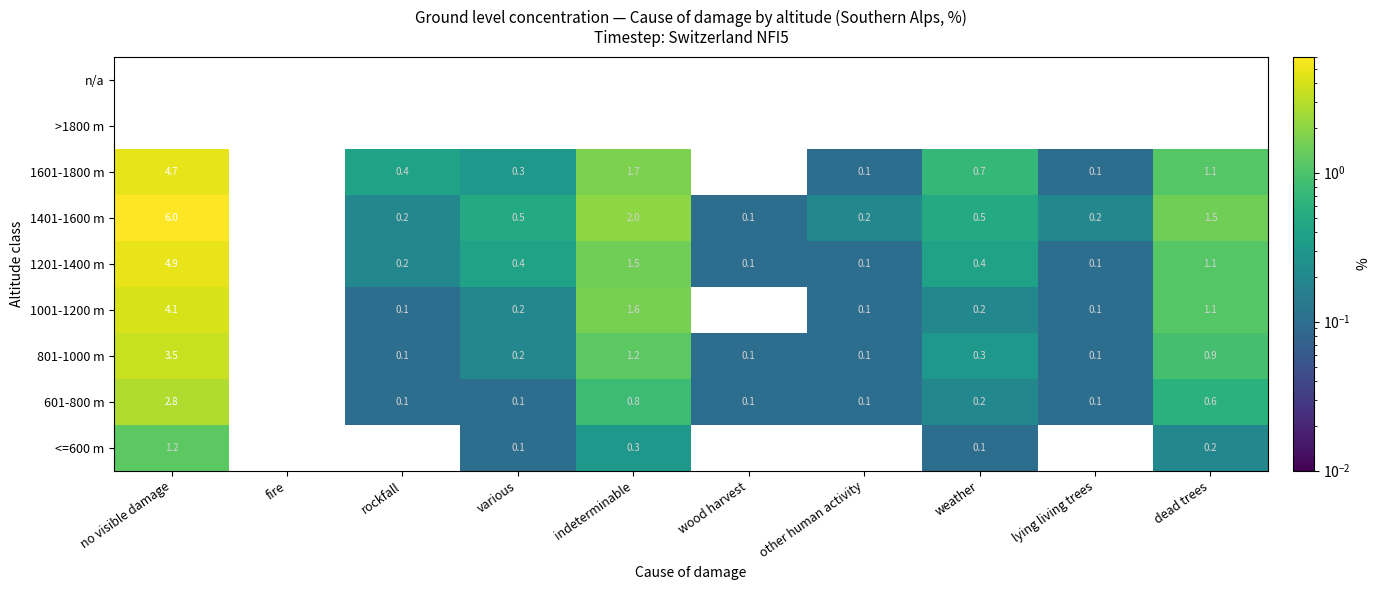

What is the difference between the 1401-1600 m values at dead trees and indeterminable?

0.5